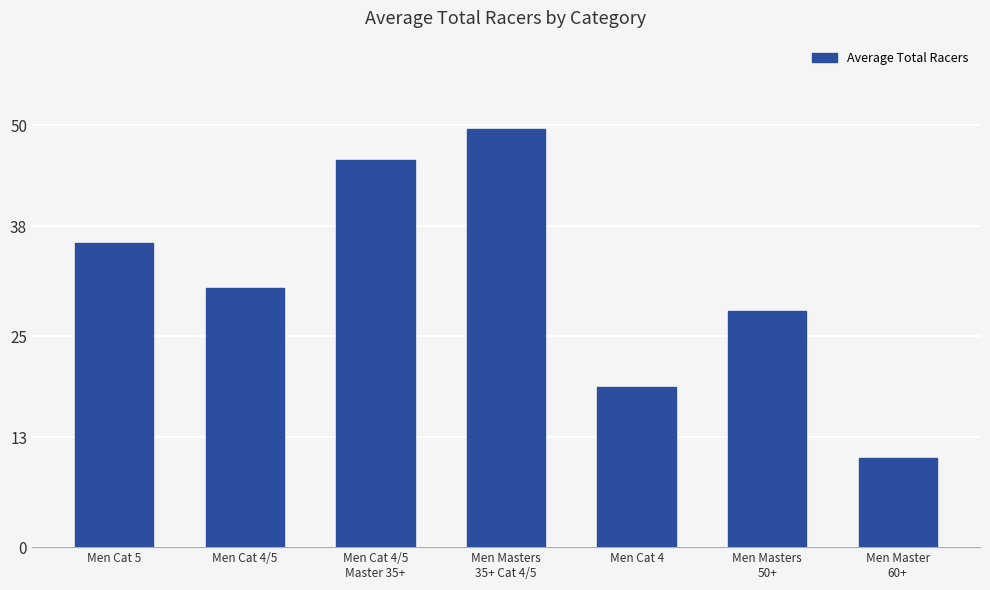

What is the difference between the values at Men Masters
50+ and Men Cat 5?

8.0